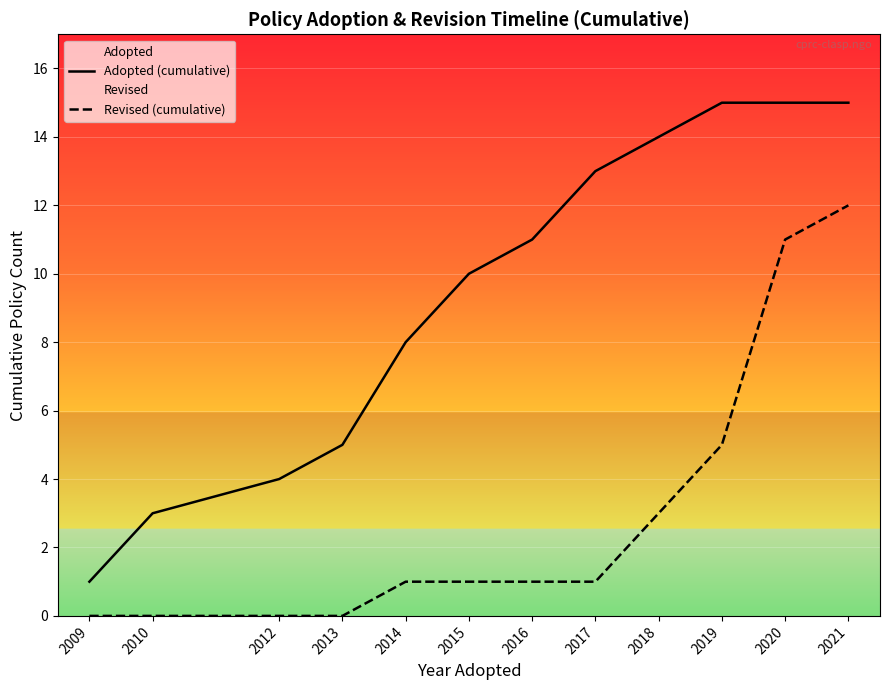

How many lines are shown in the chart?

2